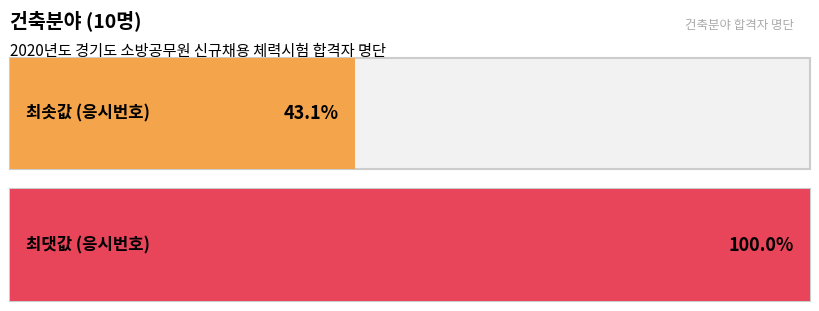

Count the number of data series in this chart.

1